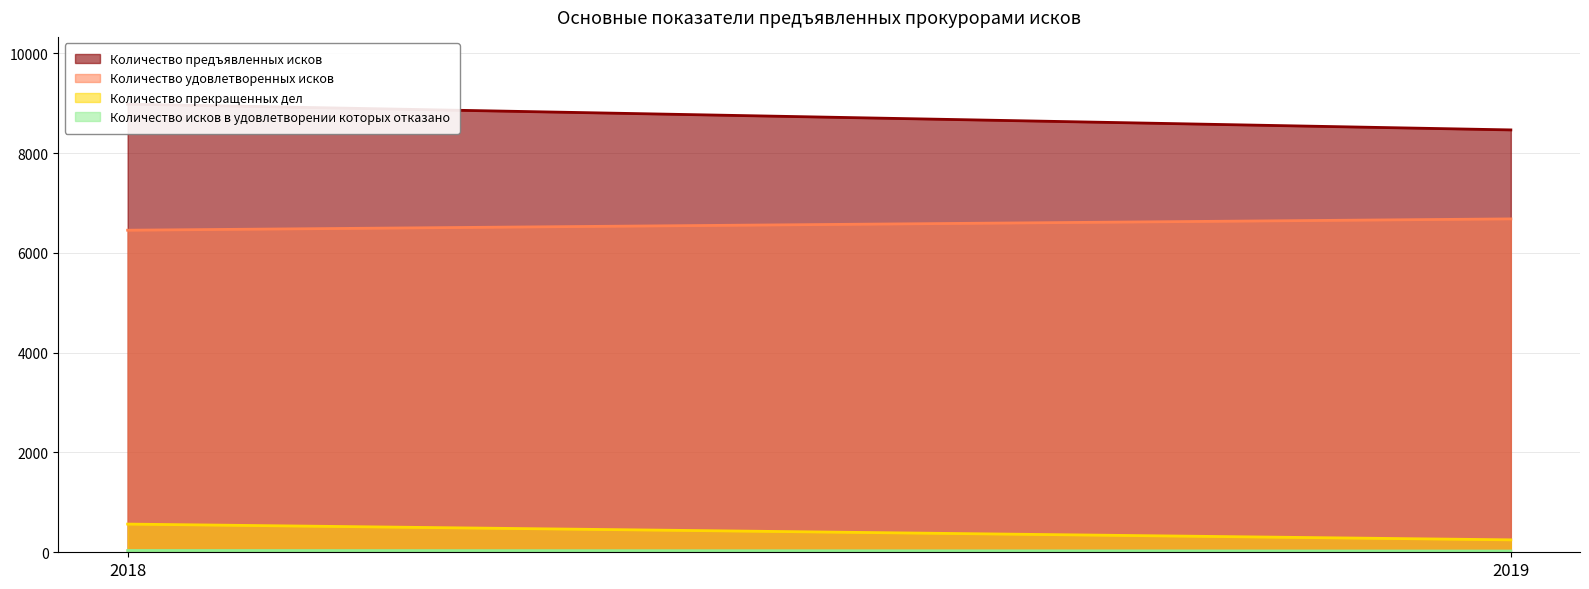

Which series has the widest spread of values?

Количество предъявленных исков